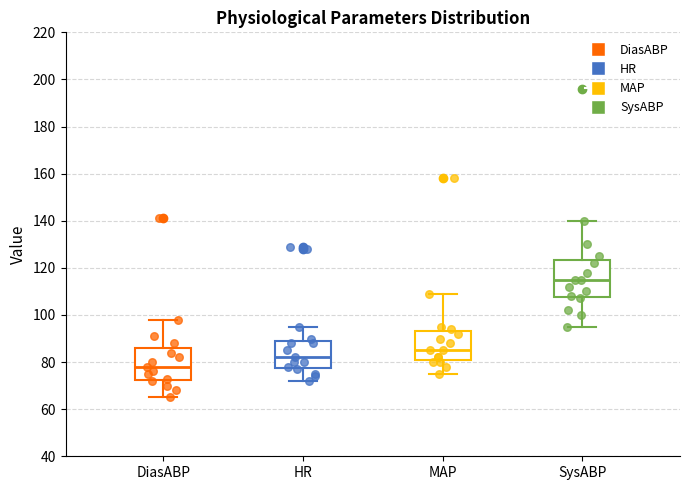

Reading left to right, transcribe this box plot: for each box, give where its median line is, the range the box spans, and where its two whiskers end, as read against the y-axis. The values are not printed on the chart, so give them approximately, as read against the axis.

DiasABP: median 78, box 72 to 86, whiskers 66 to 98
HR: median 82, box 78 to 90, whiskers 72 to 96
MAP: median 86, box 82 to 94, whiskers 76 to 110
SysABP: median 116, box 108 to 124, whiskers 96 to 140